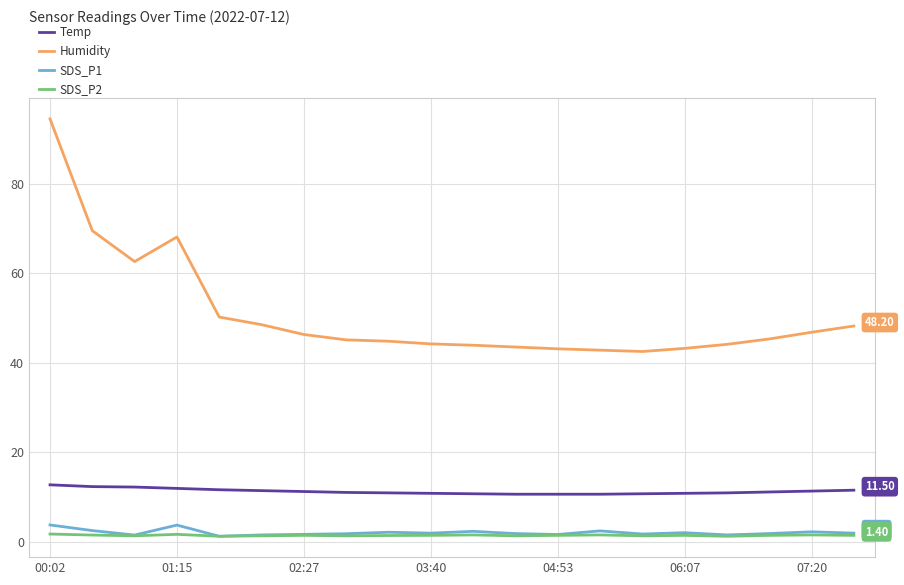

At how many categories does at least one series exceed 85?

1